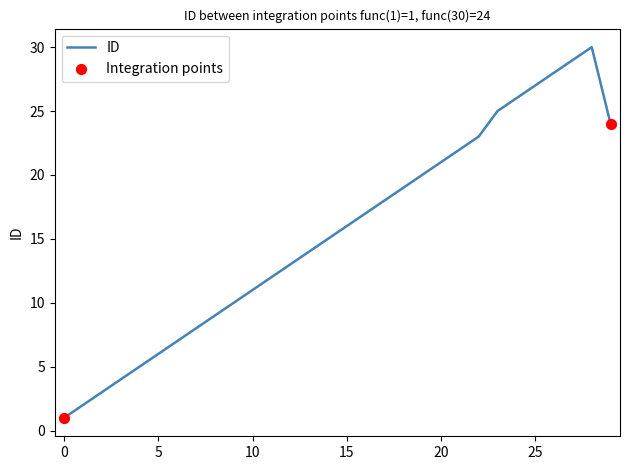

What is the difference between the maximum and minimum values?

29